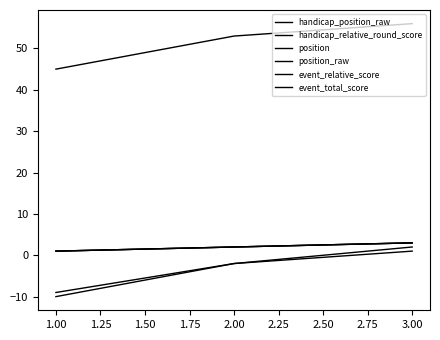

Reading left to right, what are all the values shown in this chart?

handicap_position_raw: 1	2	3
handicap_relative_round_score: -9	-2	2
position: 1	2	3
position_raw: 1	2	3
event_relative_score: -10	-2	1
event_total_score: 45	53	56